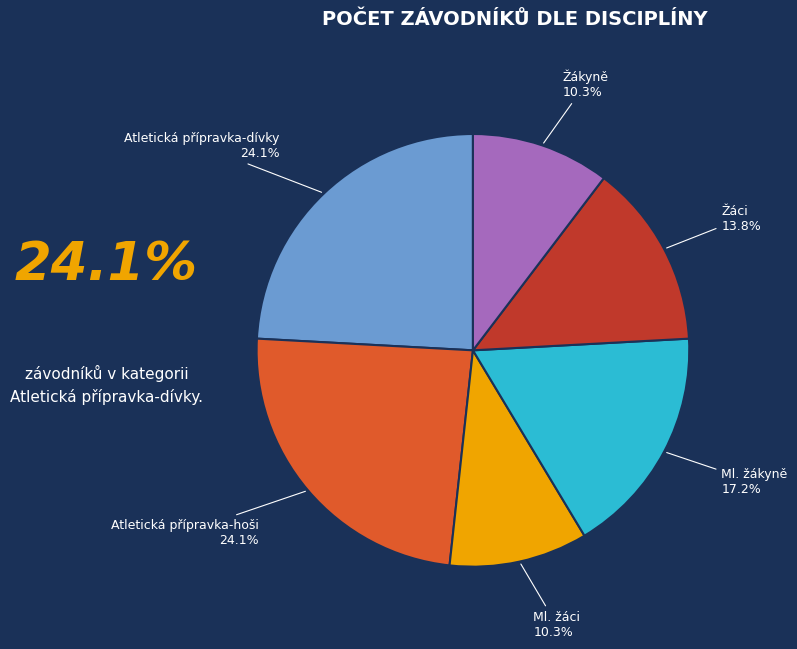

What portion of the pie excludes Žákyně?

89.7%